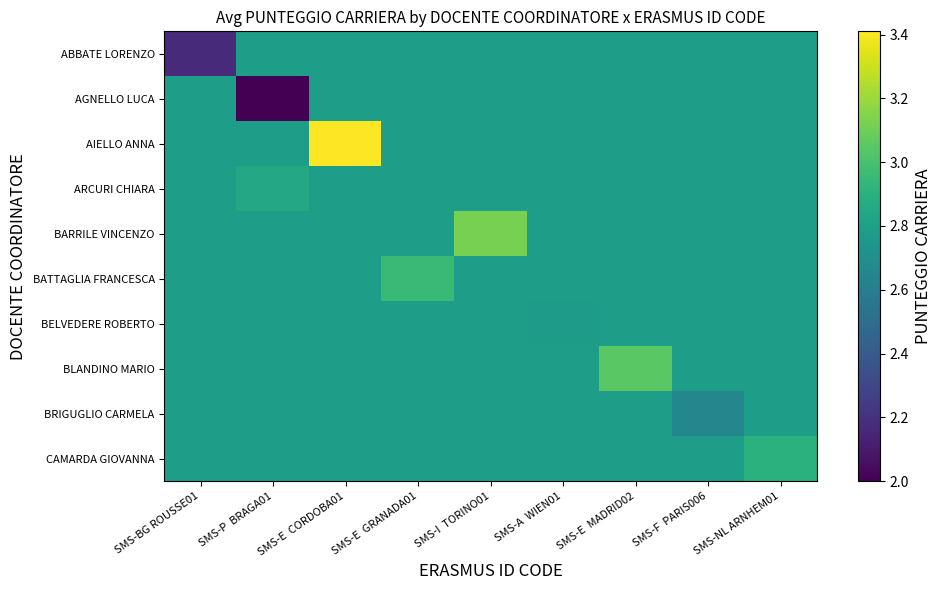

Reading right to left, transcribe all the data shown in this chart.

ABBATE LORENZO: SMS-NL ARNHEM01=2.8	SMS-F  PARIS006=2.8	SMS-E  MADRID02=2.8	SMS-A  WIEN01=2.8	SMS-I  TORINO01=2.8	SMS-E  GRANADA01=2.8	SMS-E  CORDOBA01=2.8	SMS-P  BRAGA01=2.8	SMS-BG ROUSSE01=2.2
AGNELLO LUCA: SMS-NL ARNHEM01=2.8	SMS-F  PARIS006=2.8	SMS-E  MADRID02=2.8	SMS-A  WIEN01=2.8	SMS-I  TORINO01=2.8	SMS-E  GRANADA01=2.8	SMS-E  CORDOBA01=2.8	SMS-P  BRAGA01=2.0	SMS-BG ROUSSE01=2.8
AIELLO ANNA: SMS-NL ARNHEM01=2.8	SMS-F  PARIS006=2.8	SMS-E  MADRID02=2.8	SMS-A  WIEN01=2.8	SMS-I  TORINO01=2.8	SMS-E  GRANADA01=2.8	SMS-E  CORDOBA01=3.4	SMS-P  BRAGA01=2.8	SMS-BG ROUSSE01=2.8
ARCURI CHIARA: SMS-NL ARNHEM01=2.8	SMS-F  PARIS006=2.8	SMS-E  MADRID02=2.8	SMS-A  WIEN01=2.8	SMS-I  TORINO01=2.8	SMS-E  GRANADA01=2.8	SMS-E  CORDOBA01=2.8	SMS-P  BRAGA01=2.9	SMS-BG ROUSSE01=2.8
BARRILE VINCENZO: SMS-NL ARNHEM01=2.8	SMS-F  PARIS006=2.8	SMS-E  MADRID02=2.8	SMS-A  WIEN01=2.8	SMS-I  TORINO01=3.1	SMS-E  GRANADA01=2.8	SMS-E  CORDOBA01=2.8	SMS-P  BRAGA01=2.8	SMS-BG ROUSSE01=2.8
BATTAGLIA FRANCESCA: SMS-NL ARNHEM01=2.8	SMS-F  PARIS006=2.8	SMS-E  MADRID02=2.8	SMS-A  WIEN01=2.8	SMS-I  TORINO01=2.8	SMS-E  GRANADA01=3.0	SMS-E  CORDOBA01=2.8	SMS-P  BRAGA01=2.8	SMS-BG ROUSSE01=2.8
BELVEDERE ROBERTO: SMS-NL ARNHEM01=2.8	SMS-F  PARIS006=2.8	SMS-E  MADRID02=2.8	SMS-A  WIEN01=2.8	SMS-I  TORINO01=2.8	SMS-E  GRANADA01=2.8	SMS-E  CORDOBA01=2.8	SMS-P  BRAGA01=2.8	SMS-BG ROUSSE01=2.8
BLANDINO MARIO: SMS-NL ARNHEM01=2.8	SMS-F  PARIS006=2.8	SMS-E  MADRID02=3.0	SMS-A  WIEN01=2.8	SMS-I  TORINO01=2.8	SMS-E  GRANADA01=2.8	SMS-E  CORDOBA01=2.8	SMS-P  BRAGA01=2.8	SMS-BG ROUSSE01=2.8
BRIGUGLIO CARMELA: SMS-NL ARNHEM01=2.8	SMS-F  PARIS006=2.6	SMS-E  MADRID02=2.8	SMS-A  WIEN01=2.8	SMS-I  TORINO01=2.8	SMS-E  GRANADA01=2.8	SMS-E  CORDOBA01=2.8	SMS-P  BRAGA01=2.8	SMS-BG ROUSSE01=2.8
CAMARDA GIOVANNA: SMS-NL ARNHEM01=2.9	SMS-F  PARIS006=2.8	SMS-E  MADRID02=2.8	SMS-A  WIEN01=2.8	SMS-I  TORINO01=2.8	SMS-E  GRANADA01=2.8	SMS-E  CORDOBA01=2.8	SMS-P  BRAGA01=2.8	SMS-BG ROUSSE01=2.8